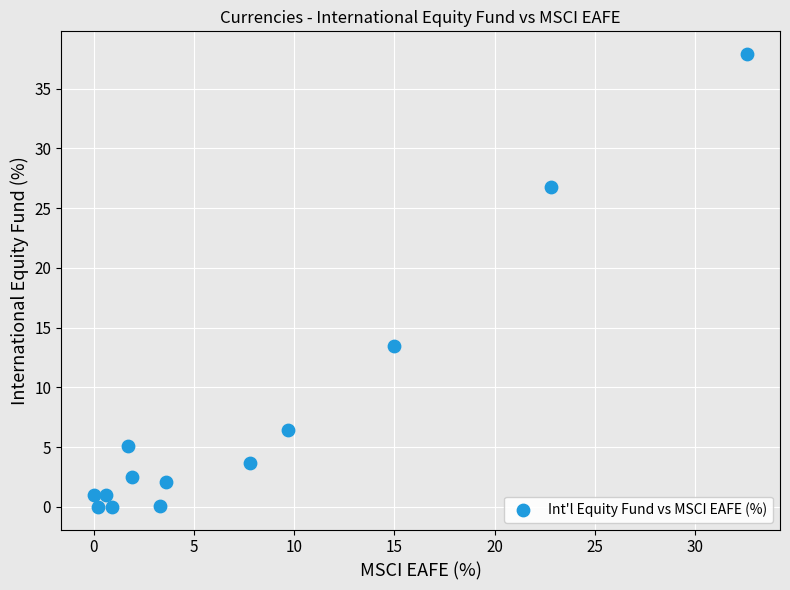

What Y value in the scatter plot is closest to 18?

13.5